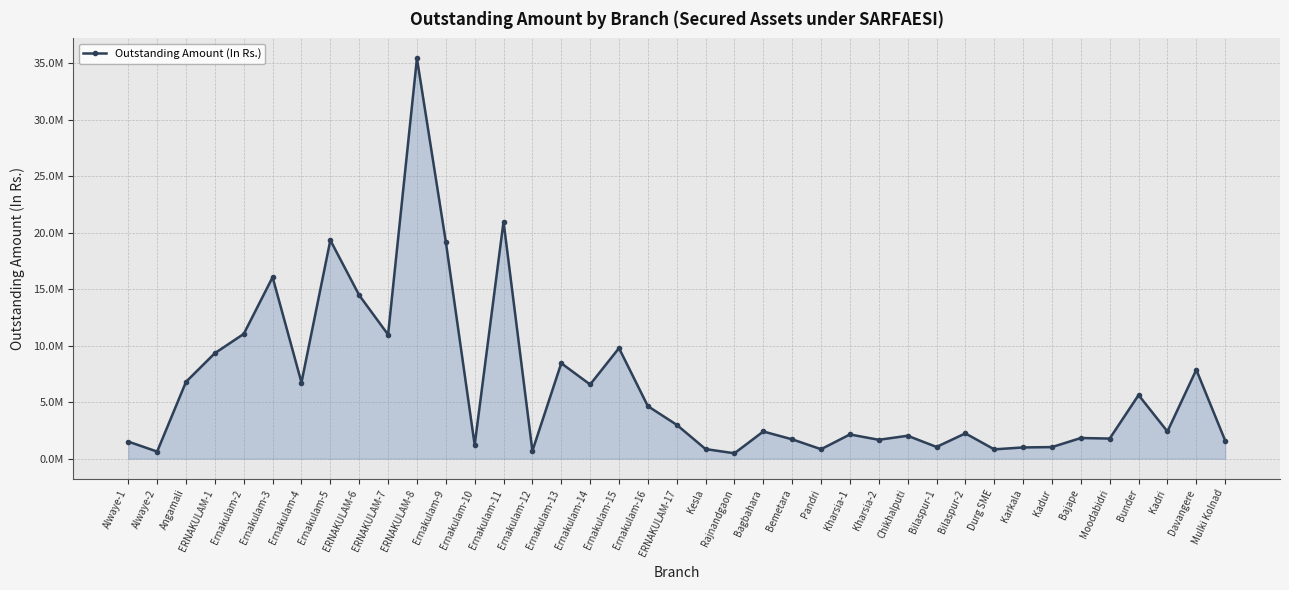

Does the chart have visible grid lines?

Yes